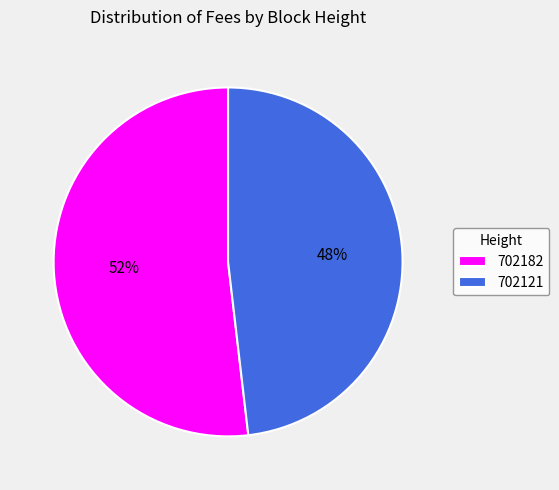

Which slice represents more than half of the pie?

702182